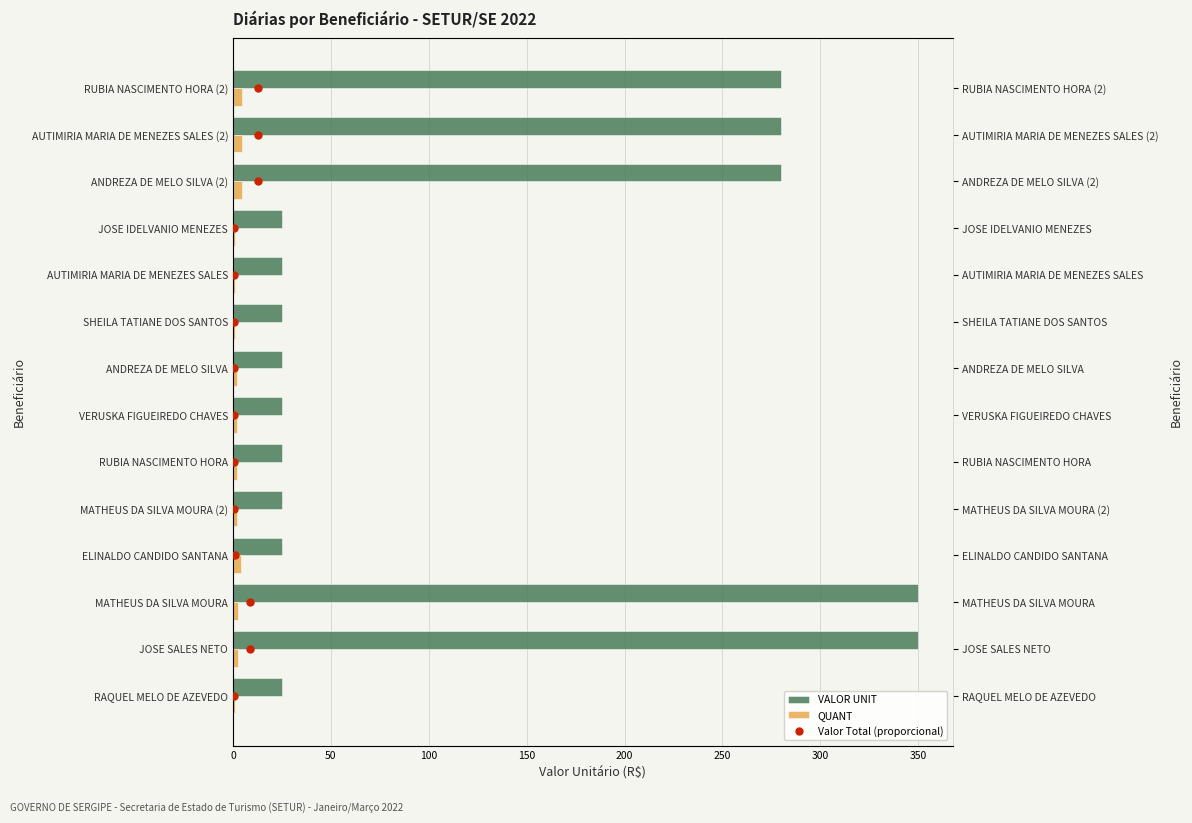

What is the sum of all VALOR UNIT values?

1765.0